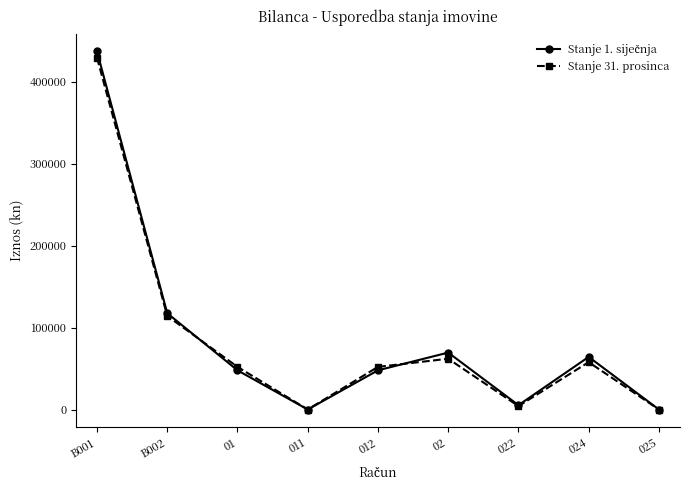

Where is the first local maximum for Stanje 31. prosinca?

02